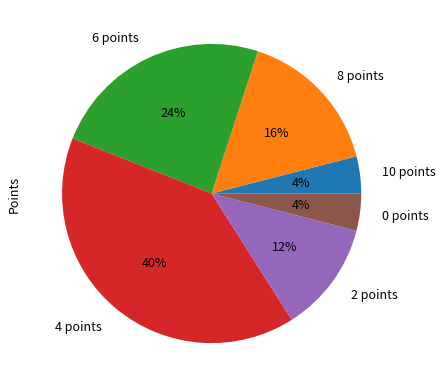

To the nearest percent, what is the difference between the 8 points and 2 points slice percentages?

4%